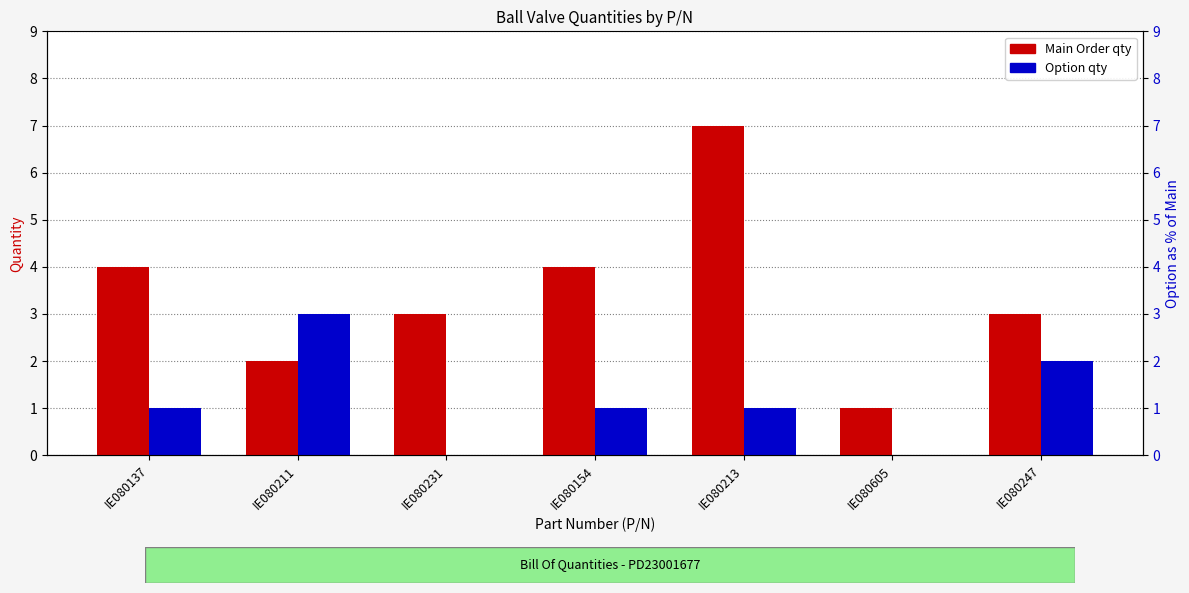

What is the value of the Option qty bar at the 7th from the left?

2